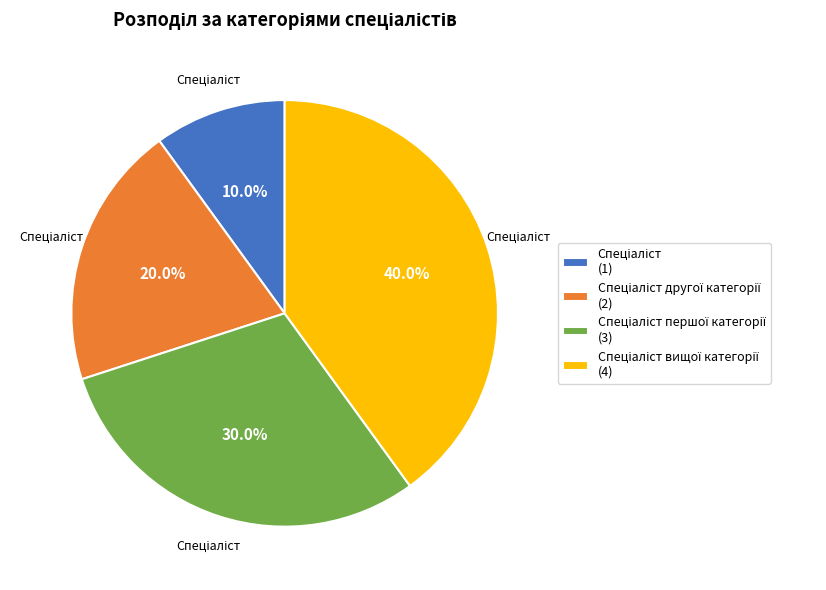

Count the number of slices in the pie.

4